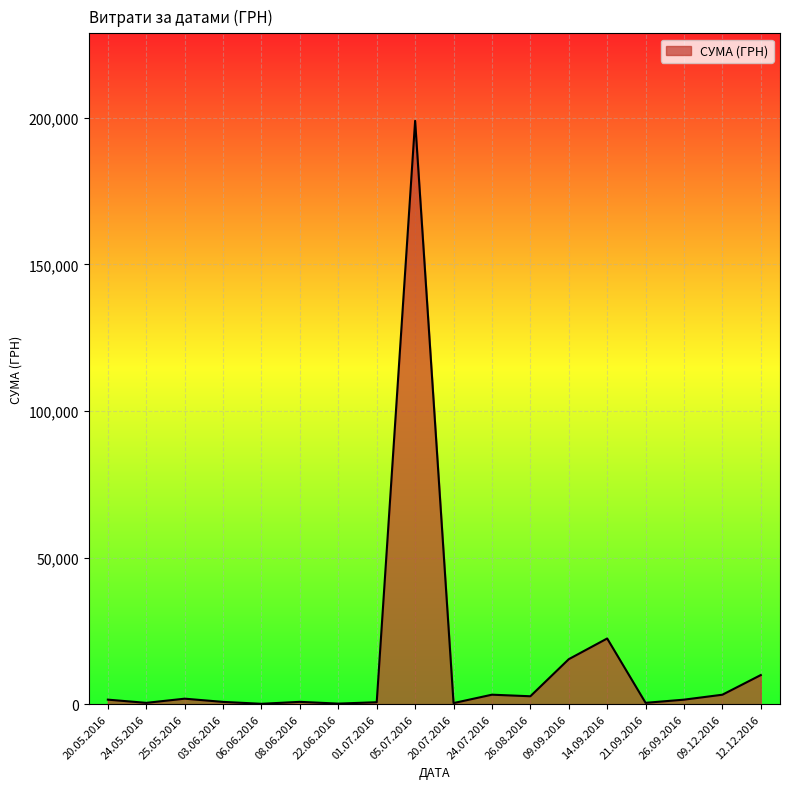

What is the difference between the maximum and minimum values?

198880.0